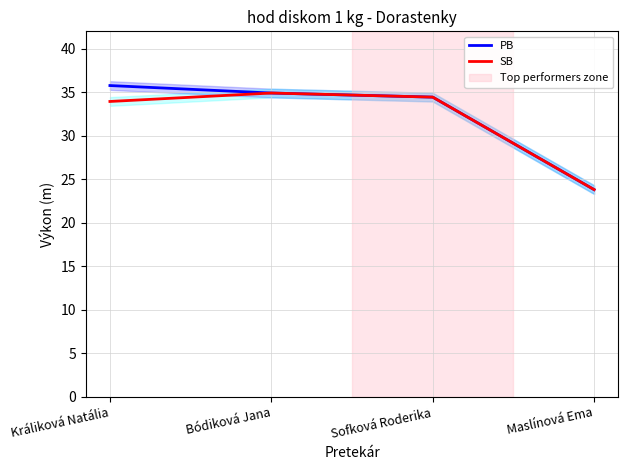

Between Králiková Natália and Bódiková Jana, which is larger?

Králiková Natália